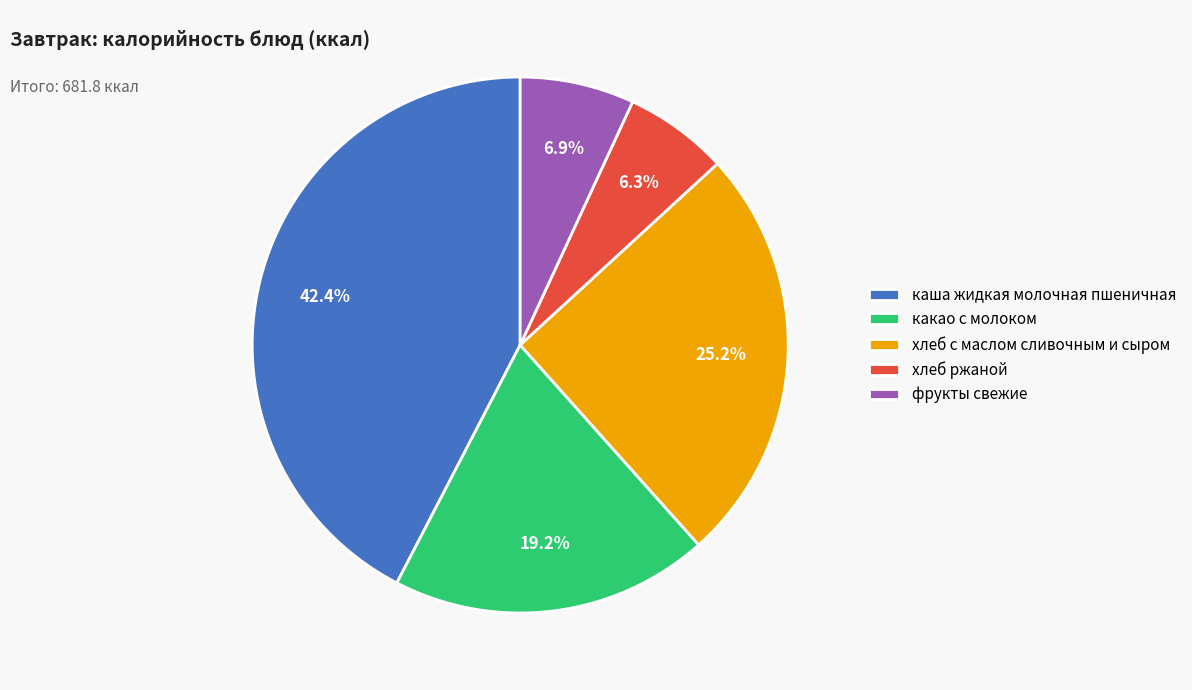

True or false: какао с молоком accounts for 11% of the total.

False